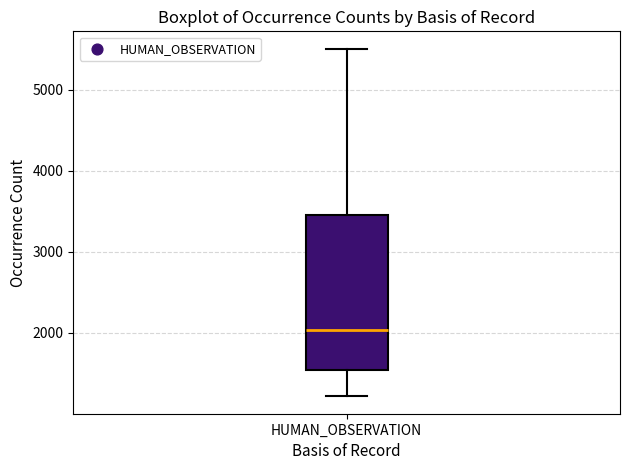

Read this box plot against the y-axis: the position of the median line, the range covered by the box, and the ends of both whiskers. The values are not printed on the chart, so give them approximately, as read against the axis.

median 2000, box 1500 to 3500, whiskers 1200 to 5500